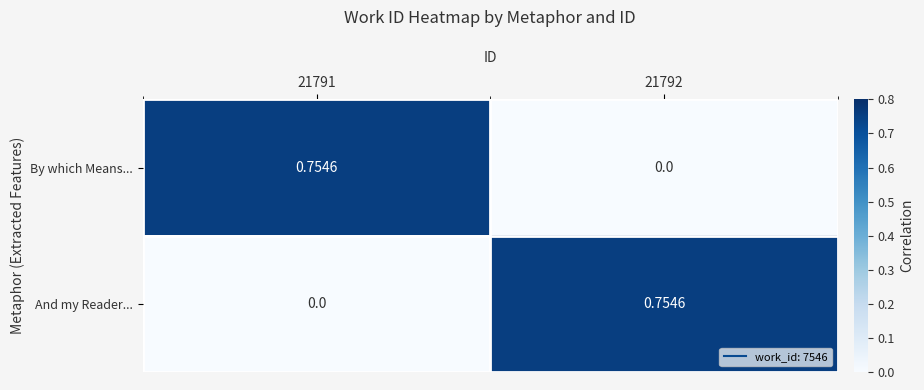

At 21792, list the series in order from smallest to largest.

By which Means..., And my Reader...